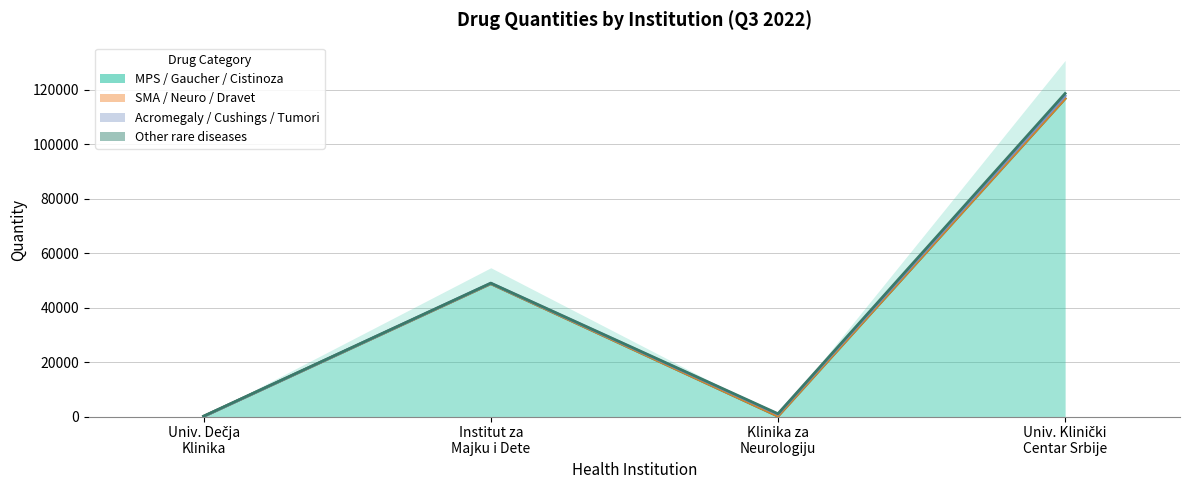

True or false: SMA / Neuro / Dravet and Other rare diseases cross at least once.

False